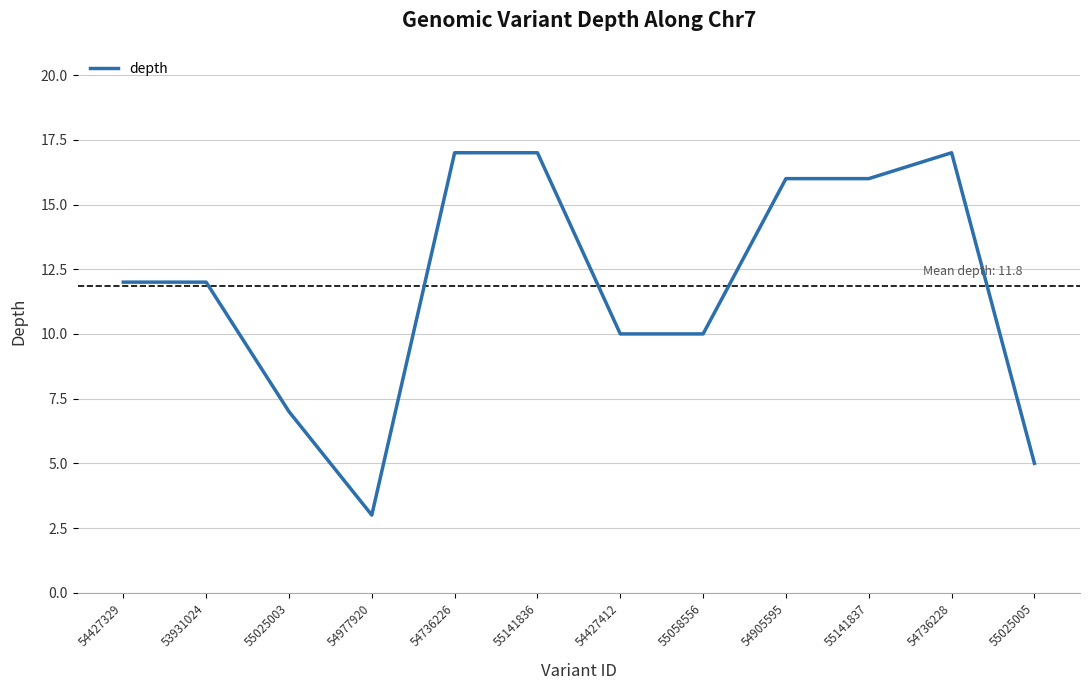

Reading right to left, list all the values displayed in this chart.

5	17	16	16	10	10	17	17	3	7	12	12